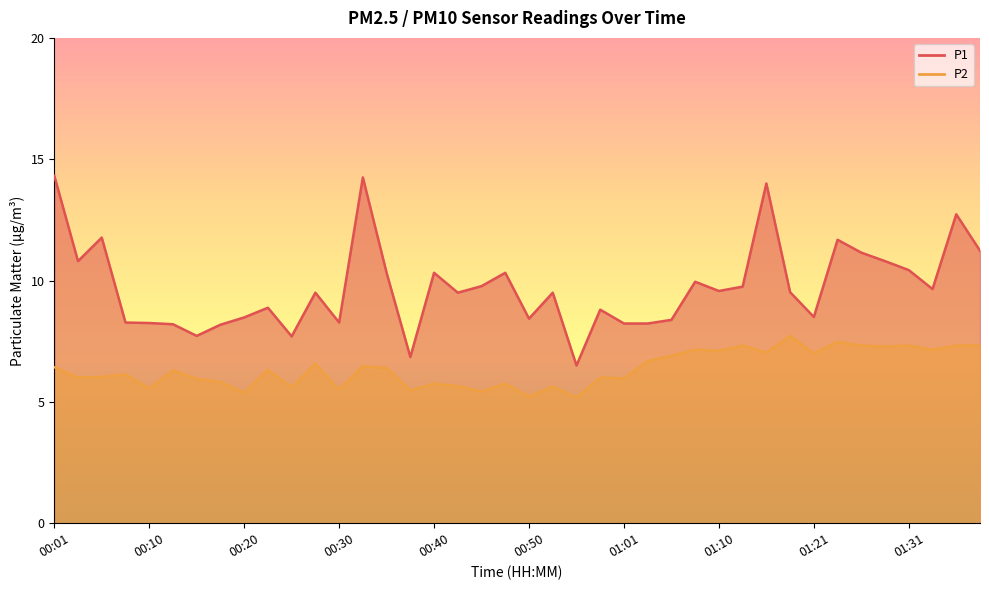

True or false: P1 and P2 intersect in this chart.

False